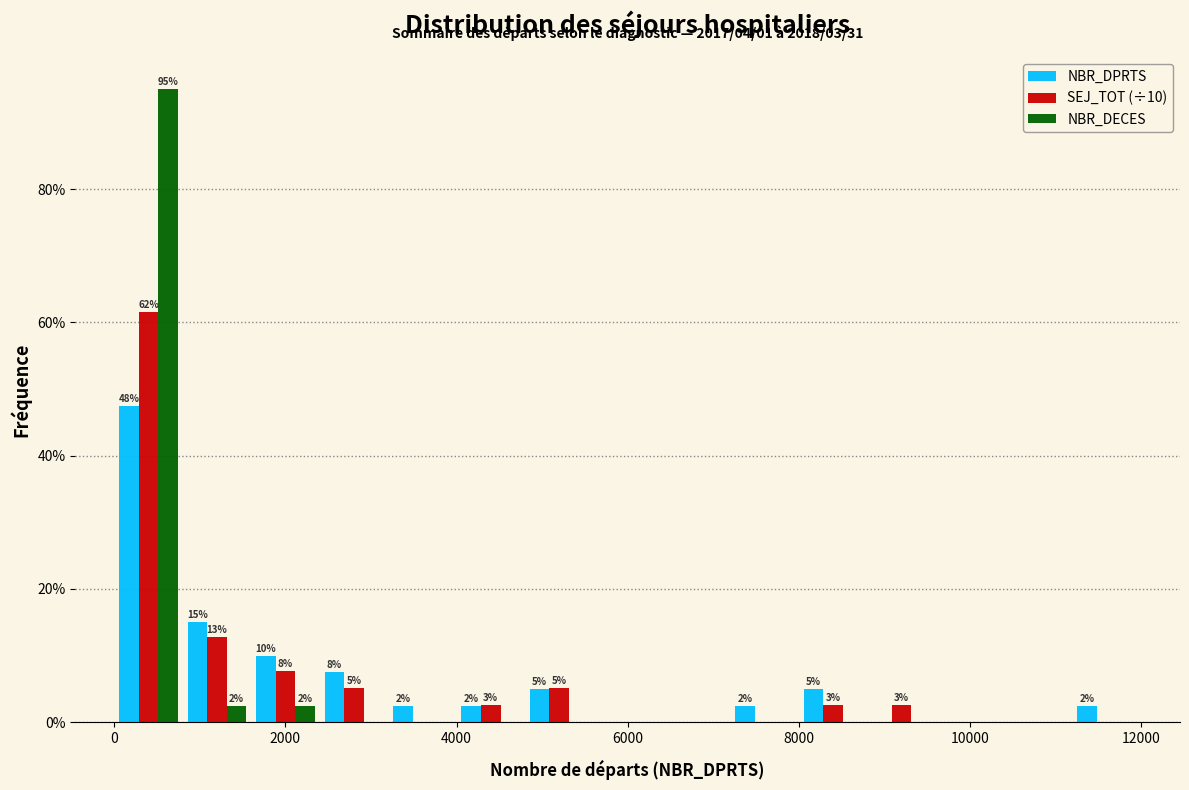

In the NBR_DECES series, which range on the x-axis has the tallest bar?

0 to 800